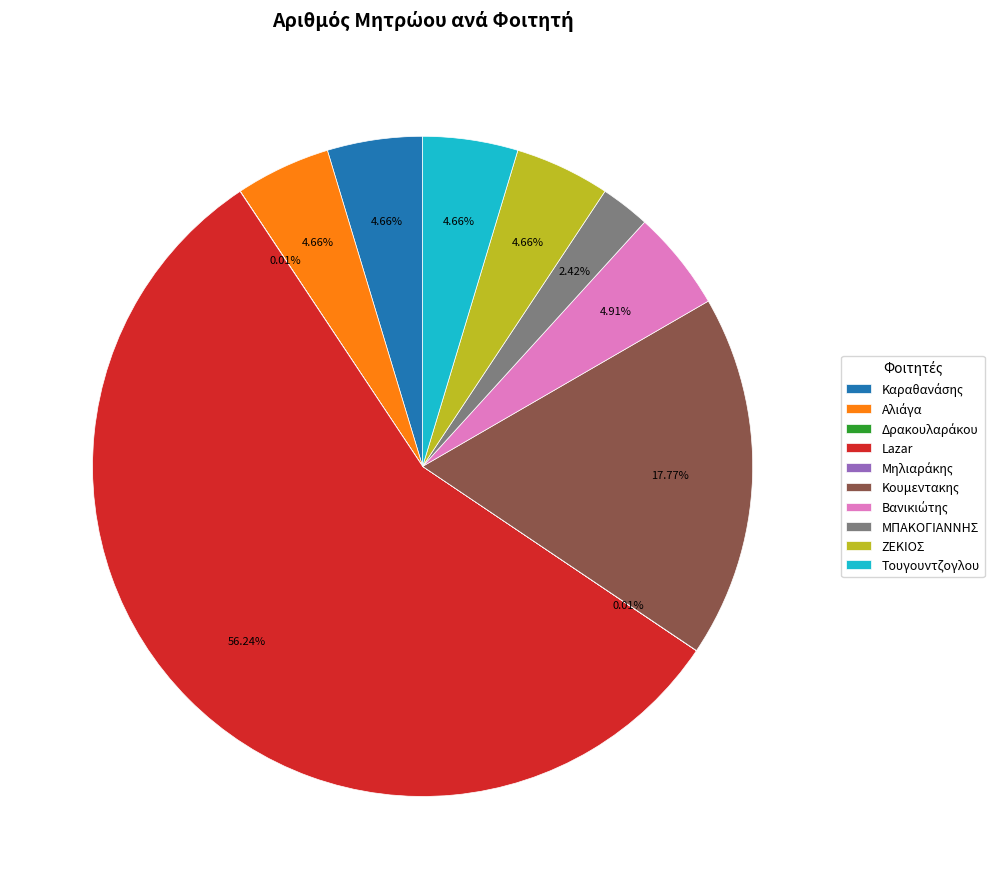

Which slice is the largest?

Lazar